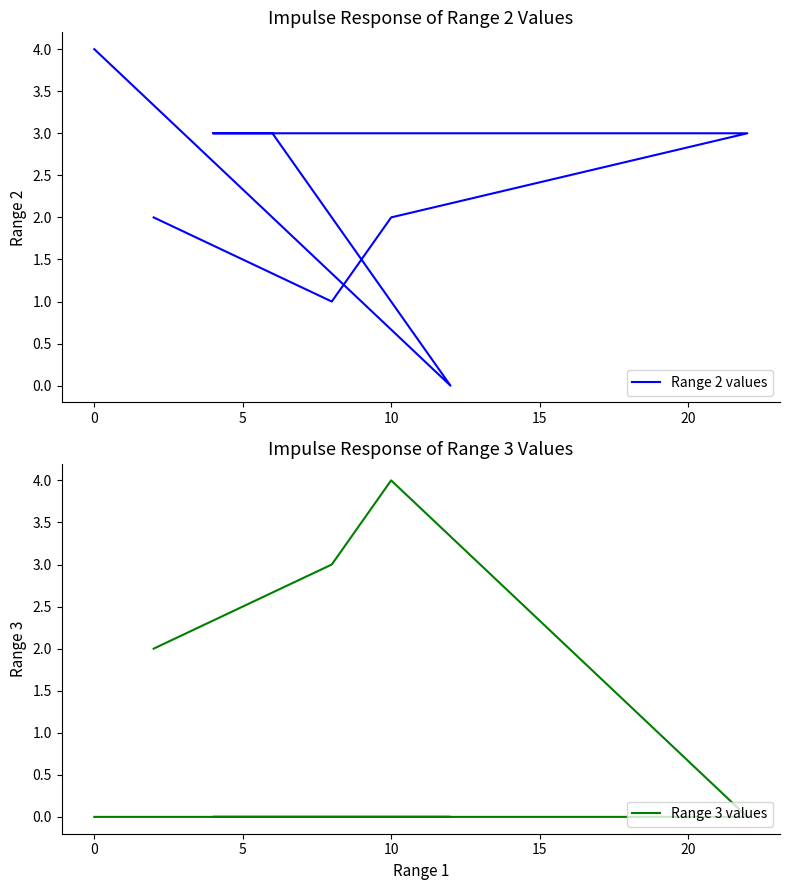

What are all the series names shown in the legend?

Range 2 values, Range 3 values